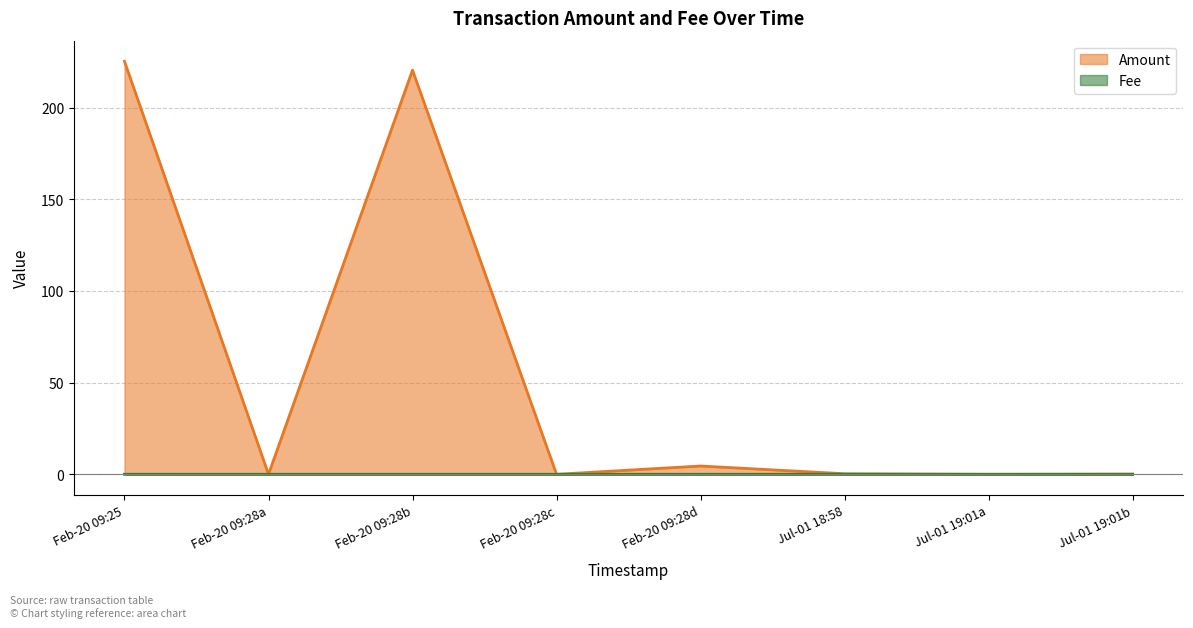

How many positive values does the Amount series have?

5